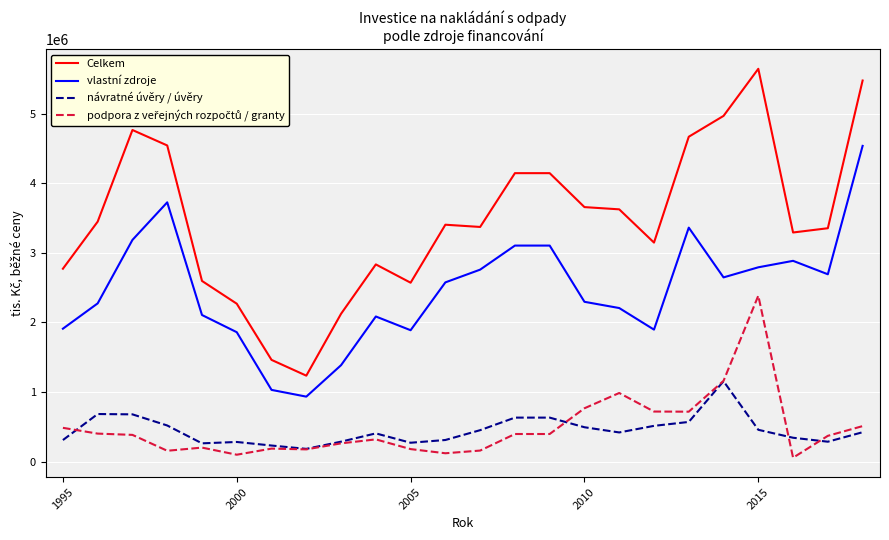

True or false: vlastní zdroje and Celkem intersect in this chart.

False